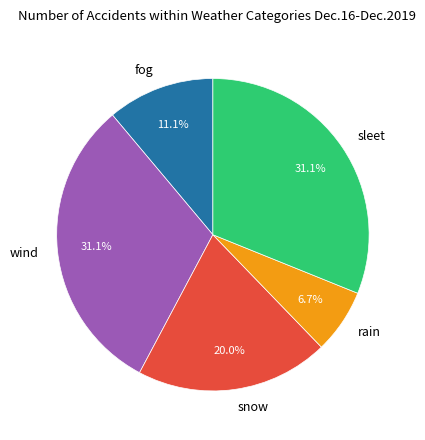

Count the number of slices in the pie.

5